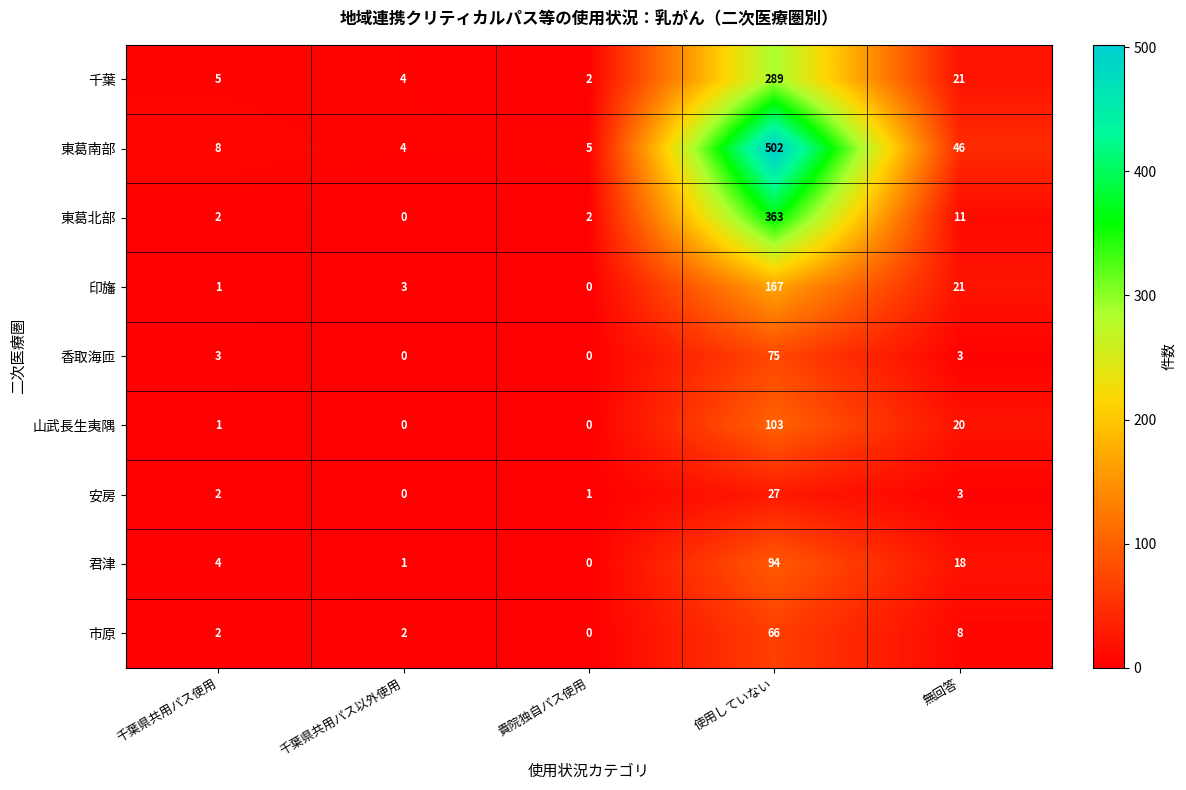

Rank the series by their maximum value, from lowest to highest.

安房, 市原, 香取海匝, 君津, 山武長生夷隅, 印旛, 千葉, 東葛北部, 東葛南部